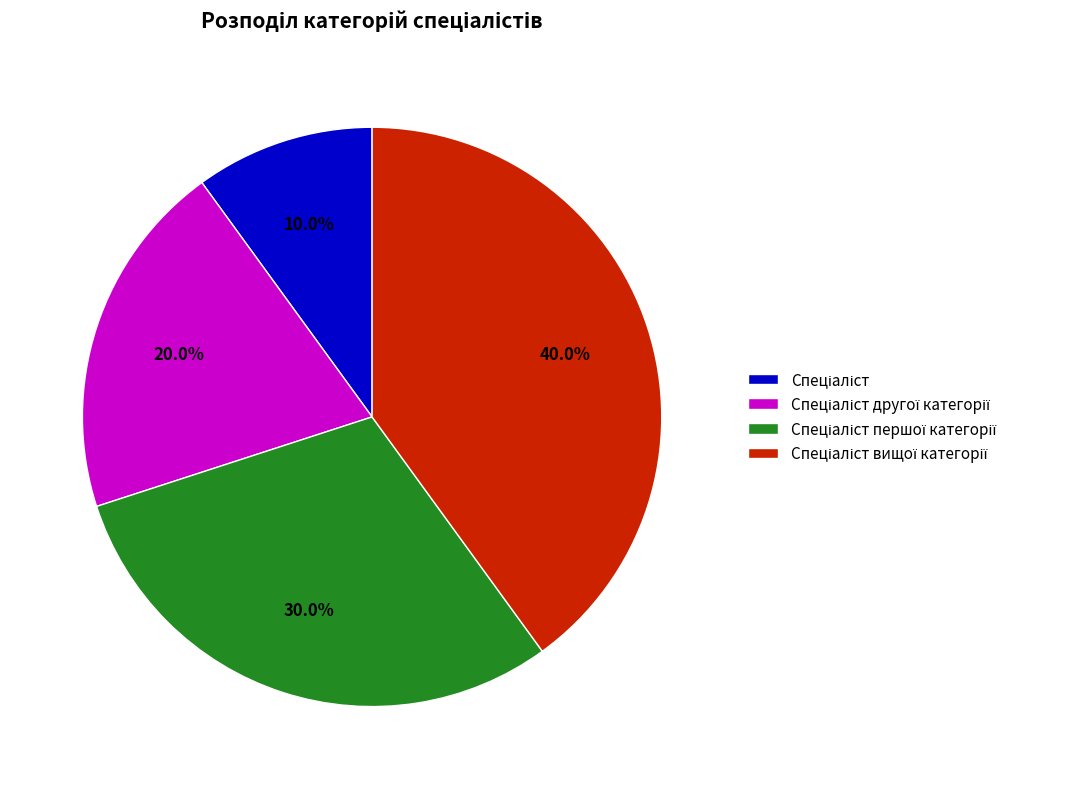

Count the number of slices in the pie.

4